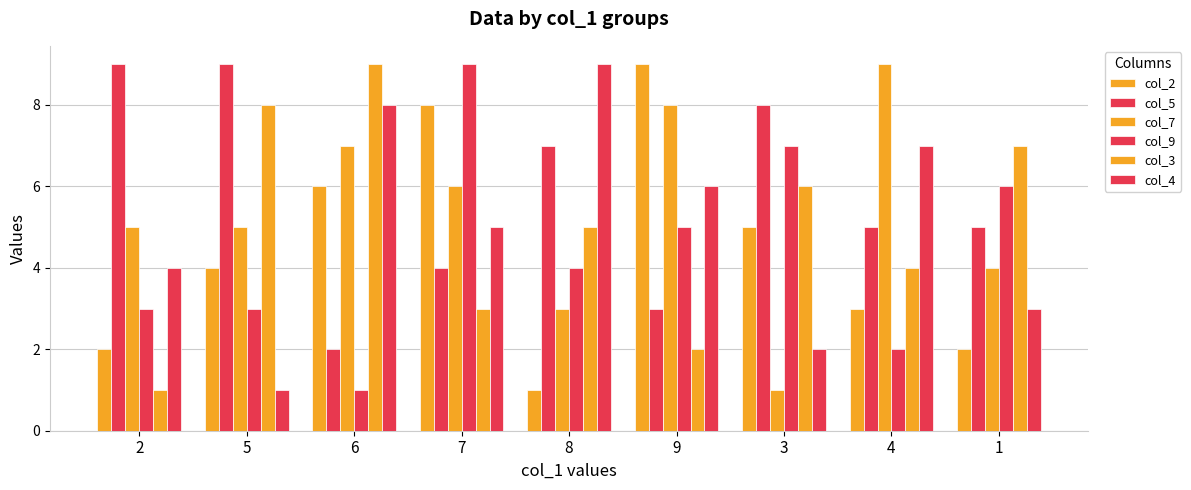

At which category is the sum across all series the highest?

7